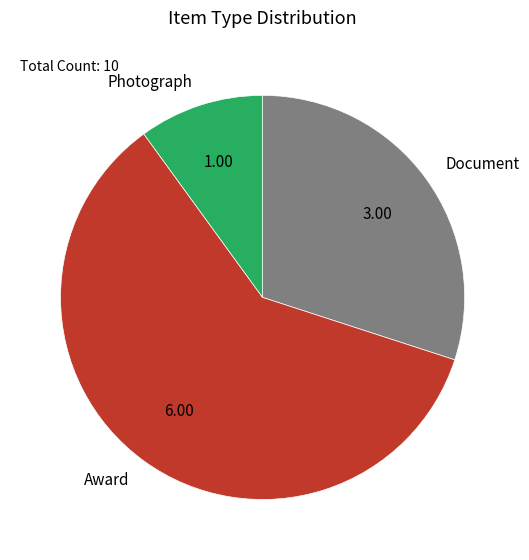

True or false: Award accounts for 1% of the total.

False